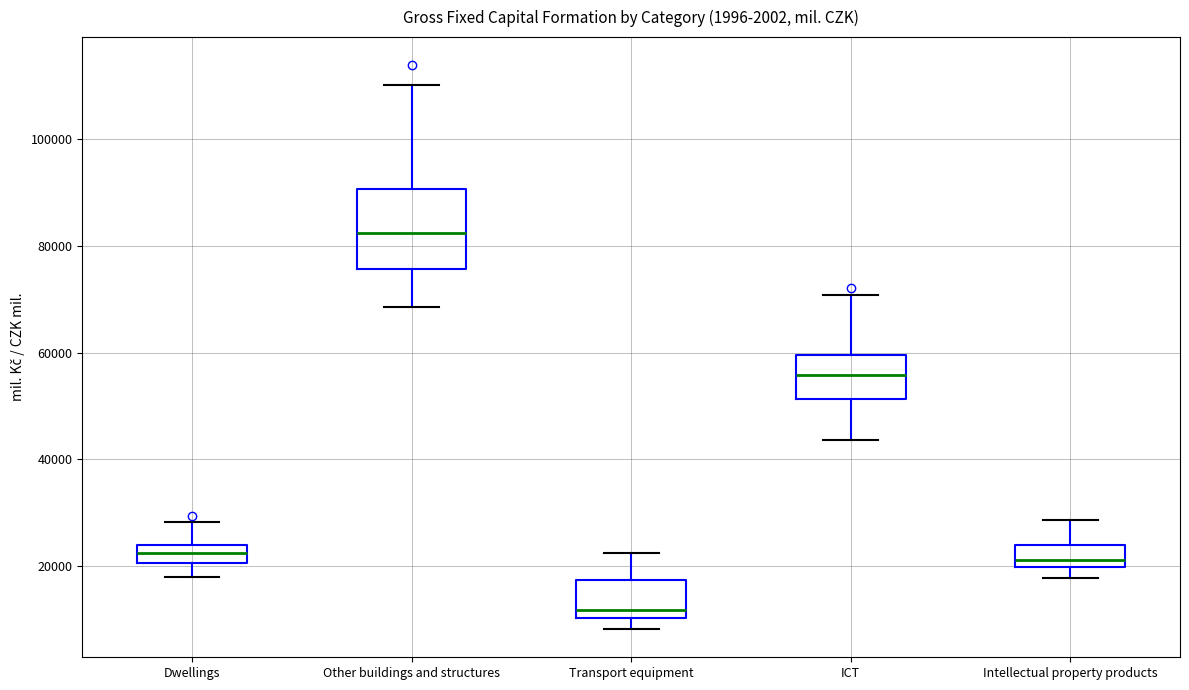

Comparing the boxes themselves (not the whiskers), which one is the tallest?

Other buildings and structures